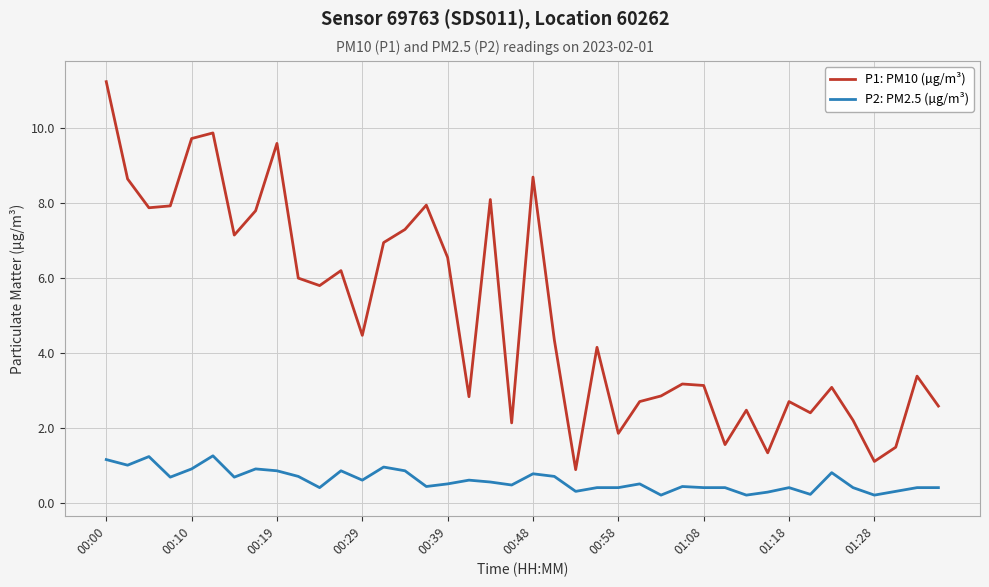

How many values in the P1: PM10 (µg/m³) series are below 4?

19